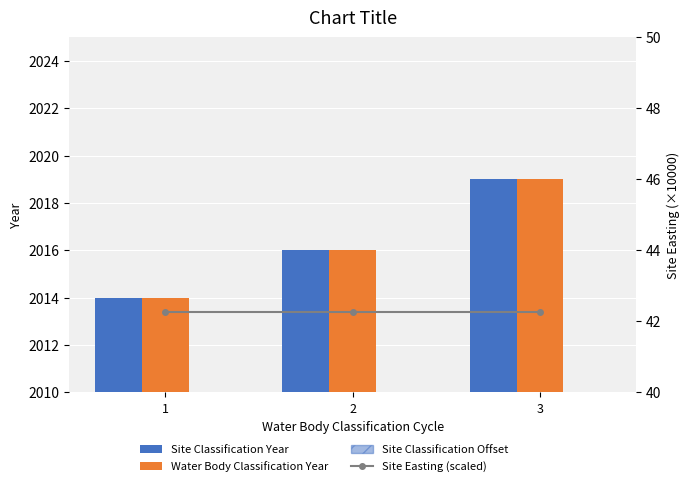

What is the difference between the Site Classification Year values at 2 and 1?

2.0